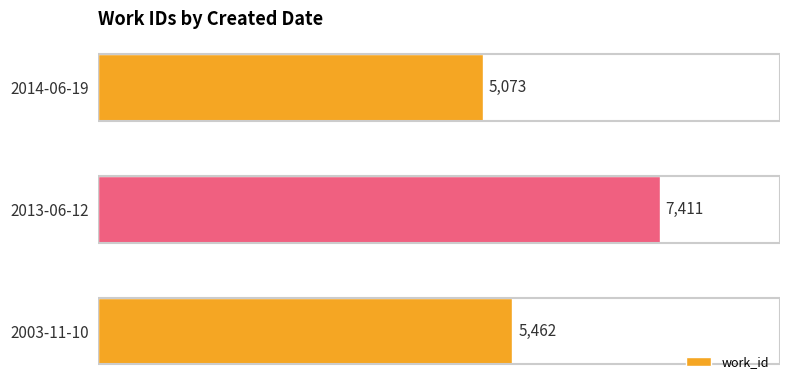

Which label corresponds to the largest value in the chart?

2013-06-12